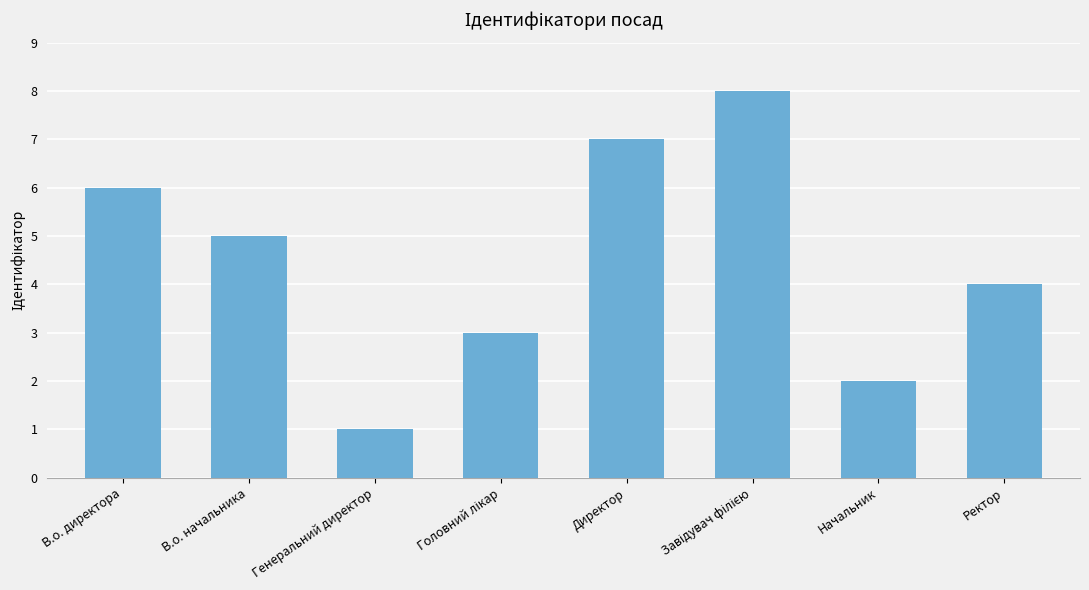

What is the label of the 5th bar from the left?

Директор